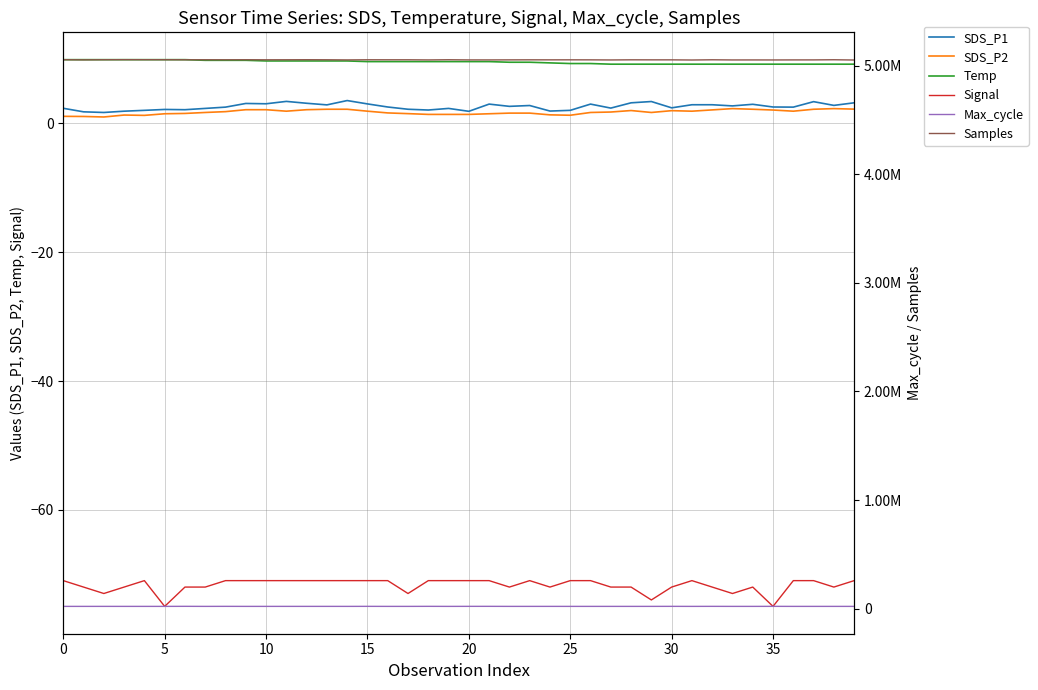

What is the label of the 18th point from the left?

17